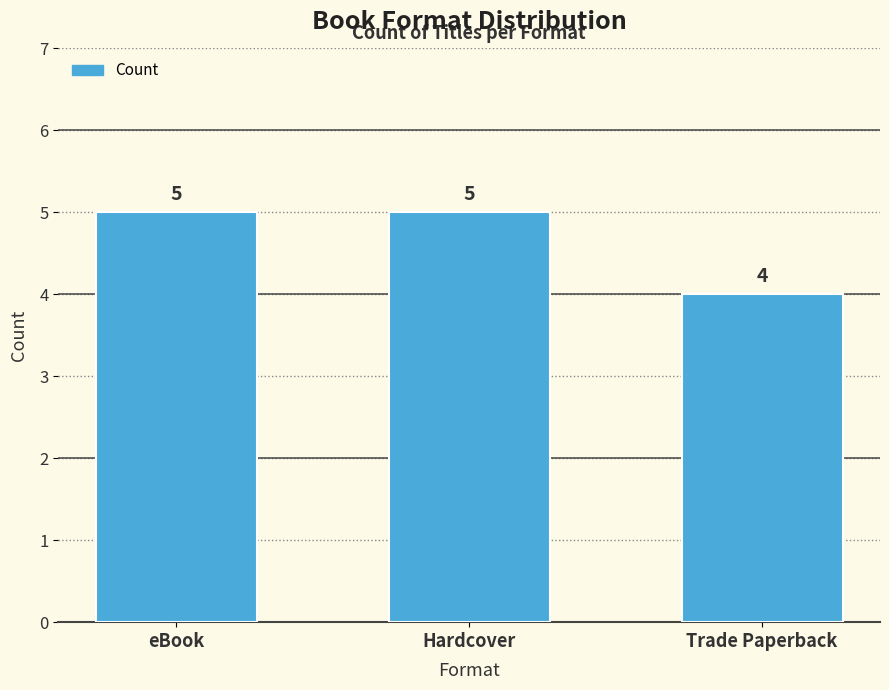

Reading left to right, list all the values displayed in this chart.

eBook=5	Hardcover=5	Trade Paperback=4